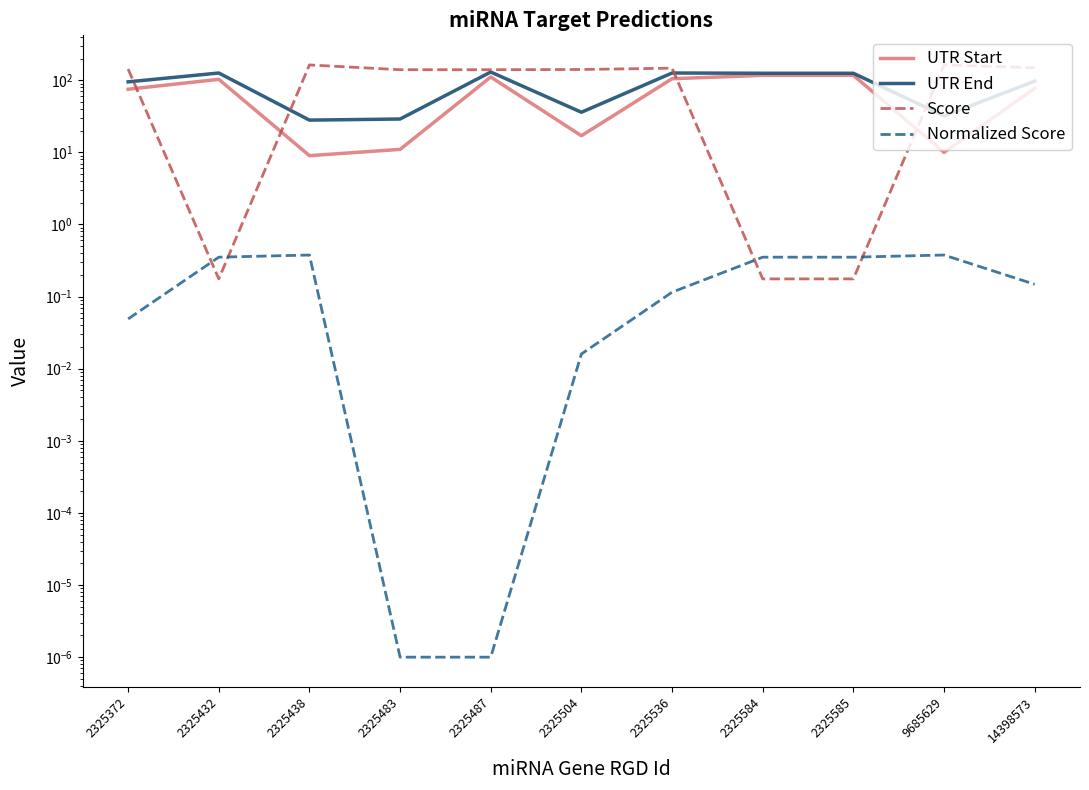

At how many categories does at least one series exceed 64?

11